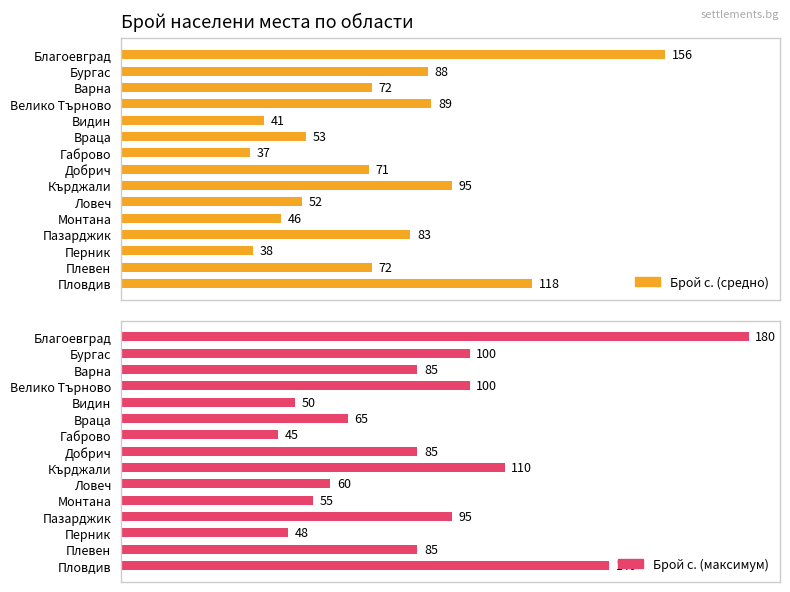

Rank the series at Плевен from highest to lowest value.

Брой с. (максимум), Брой с. (средно)